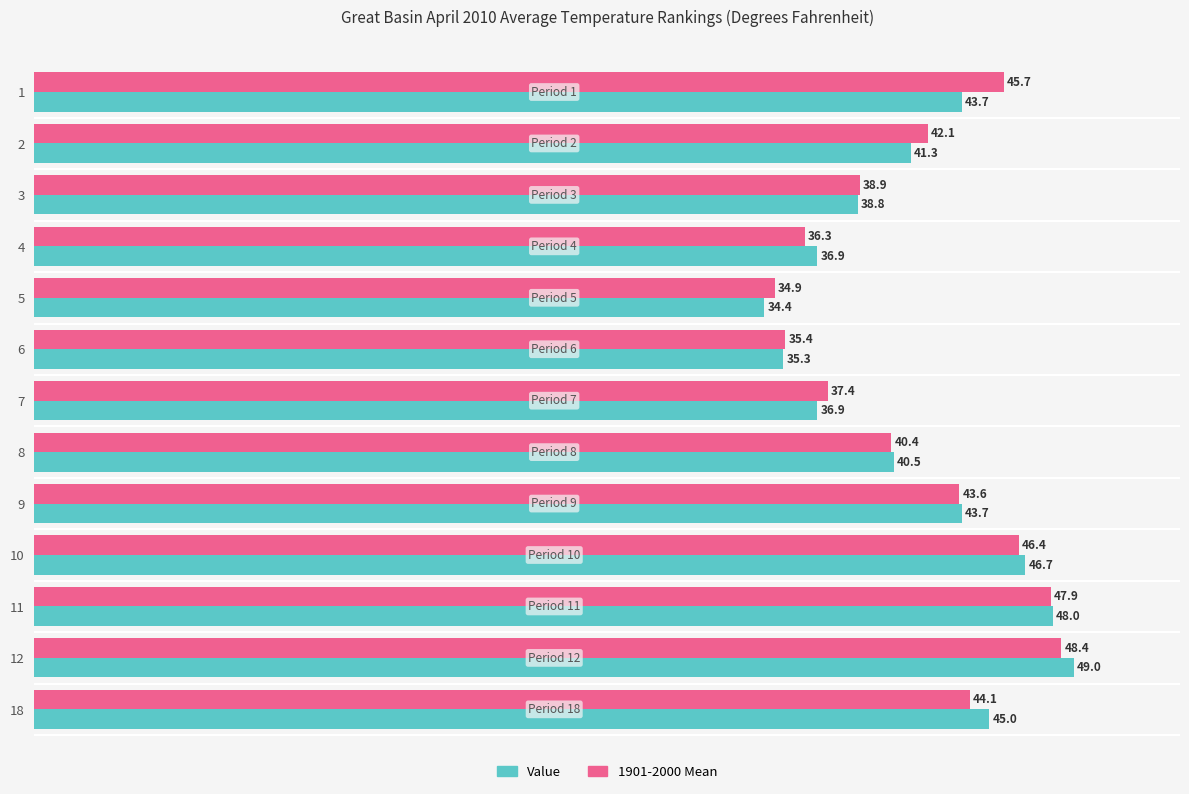

True or false: Value has a value of 51.9 at 7.

False